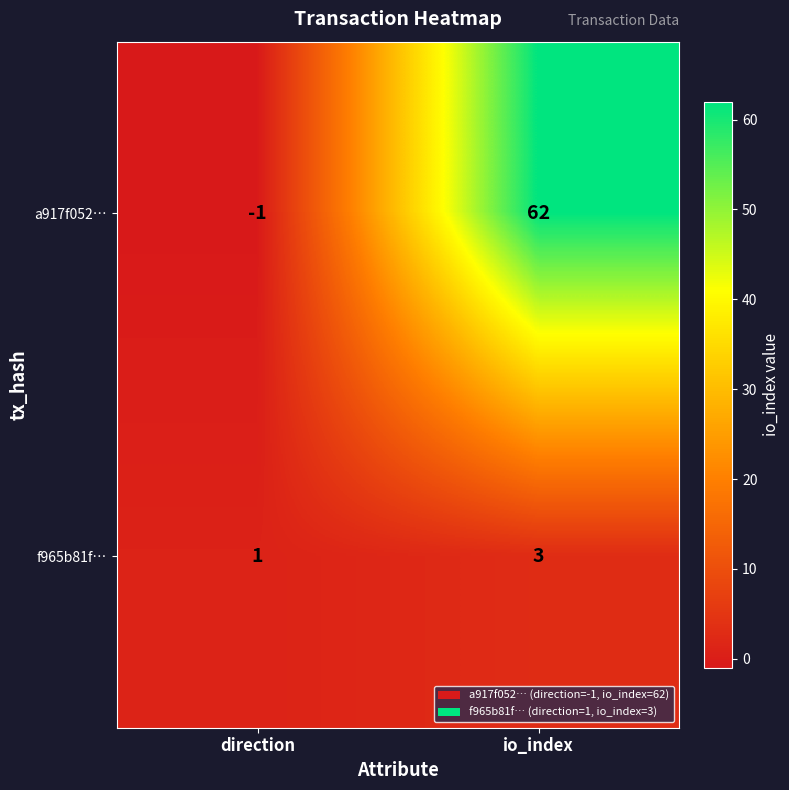

Reading left to right, what are all the values shown in this chart?

a917f052…: direction=-1	io_index=62
f965b81f…: direction=1	io_index=3